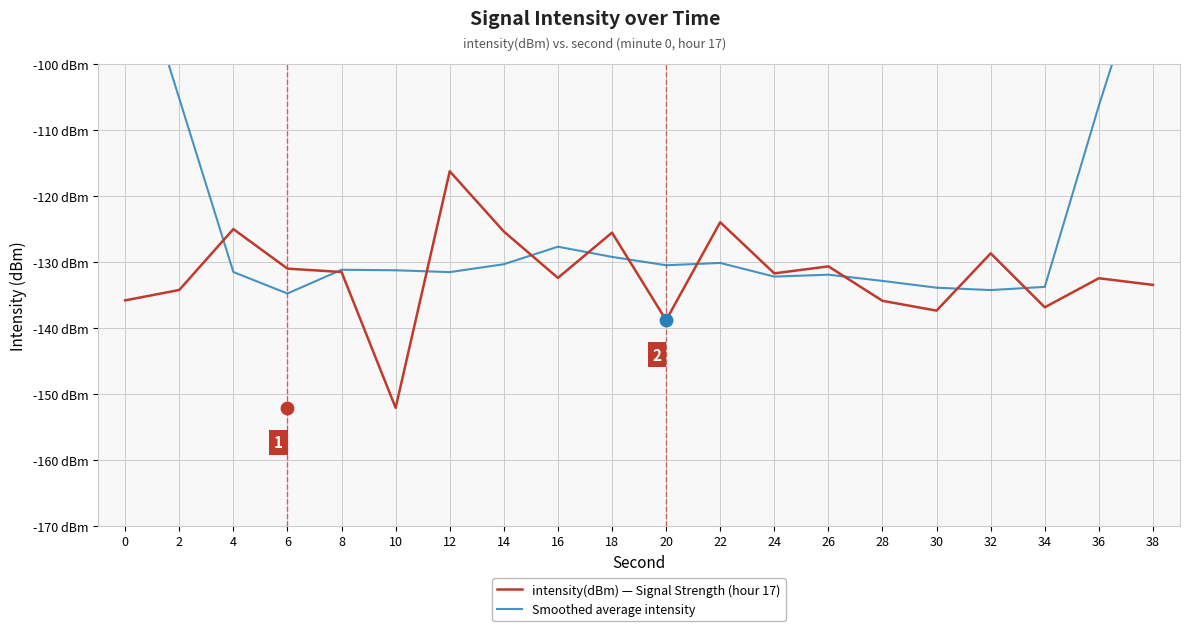

Which series contains the lowest Y value?

intensity(dBm) — Signal Strength (hour 17)